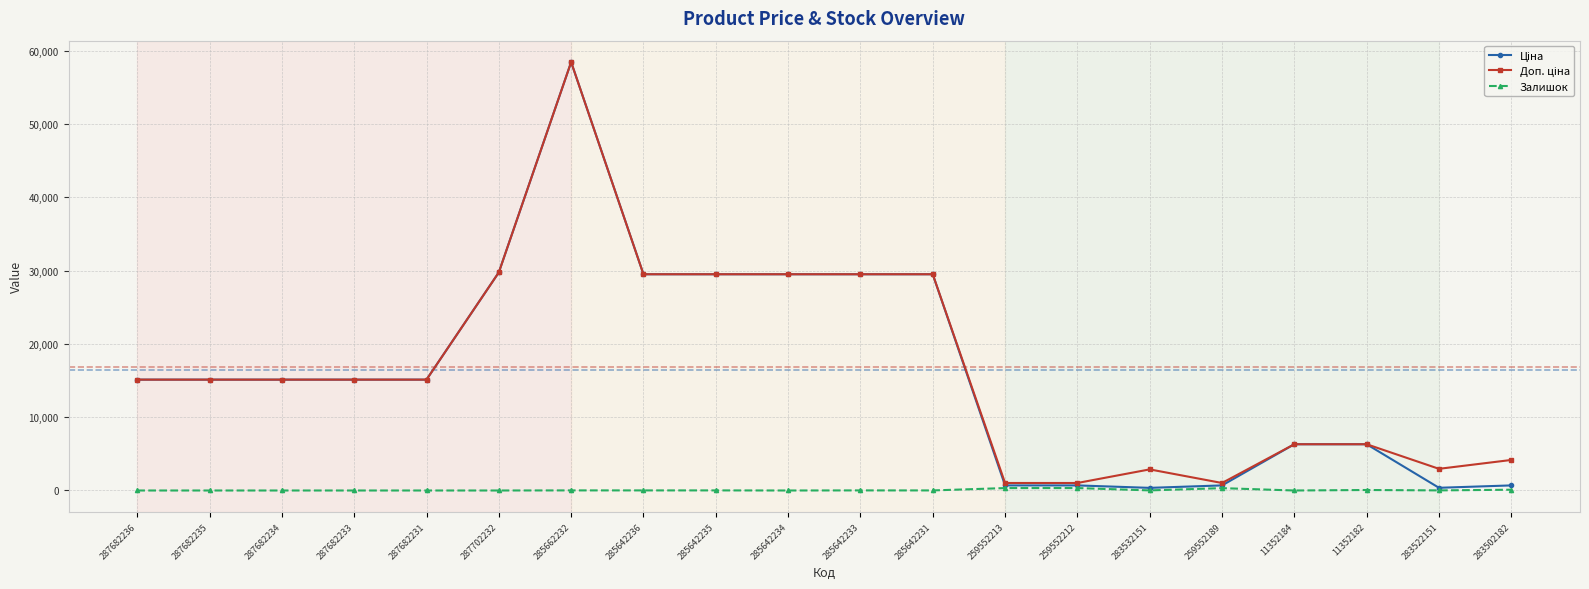

Which category has the highest value across all series?

285662232